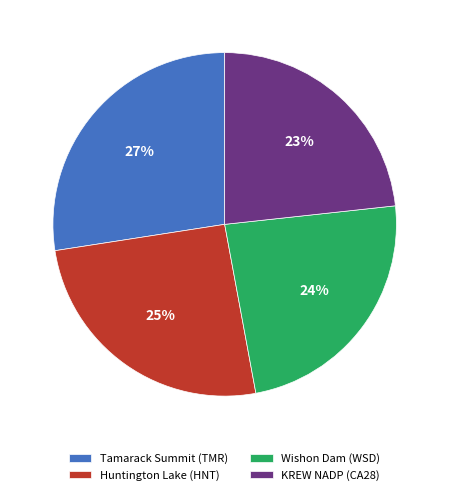

Which has a higher value, Wishon Dam (WSD) or Tamarack Summit (TMR)?

Tamarack Summit (TMR)